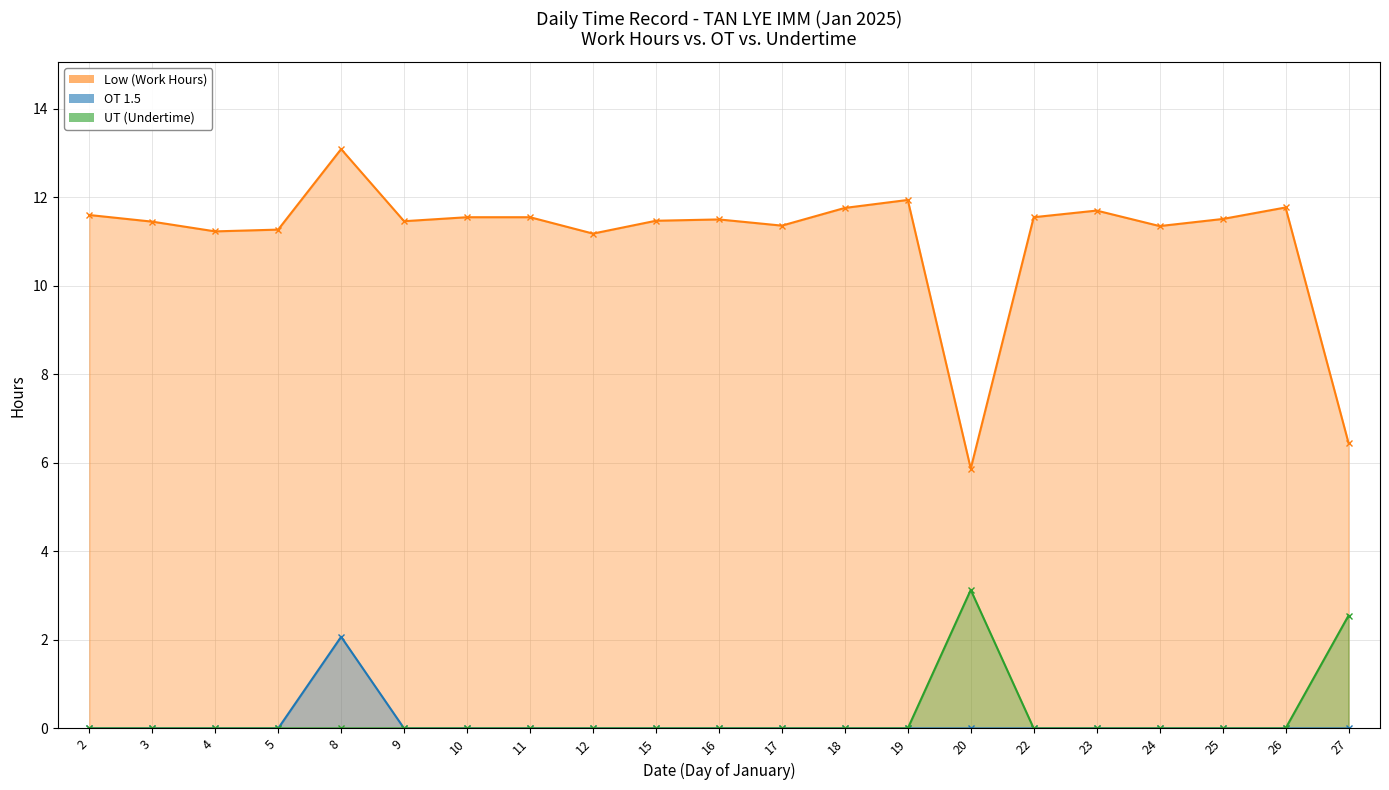

What is the greatest value displayed?

13.1